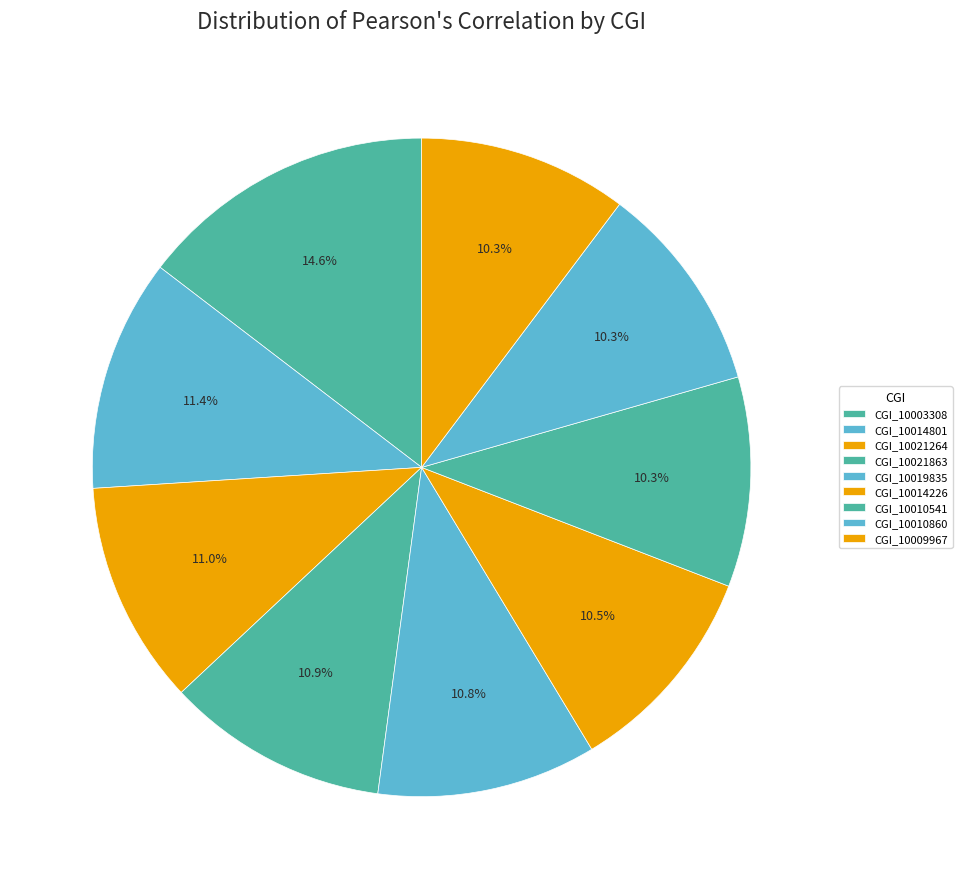

Is the sum of CGI_10021863 and CGI_10014226 greater than half?

No